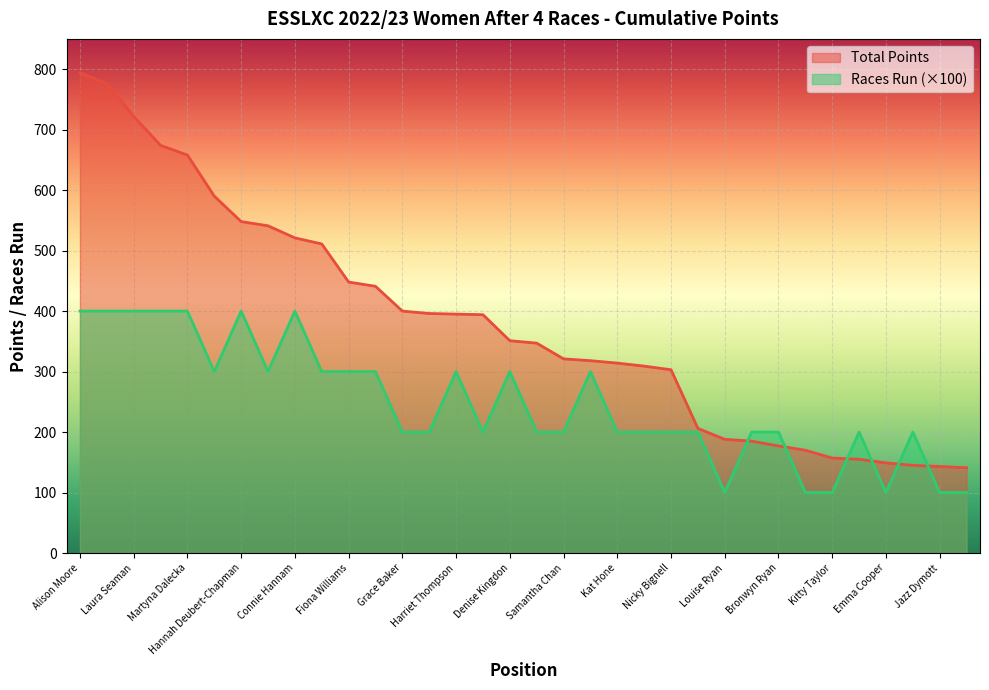

Is it true that Total Points equals 188 at Louise Ryan?

True